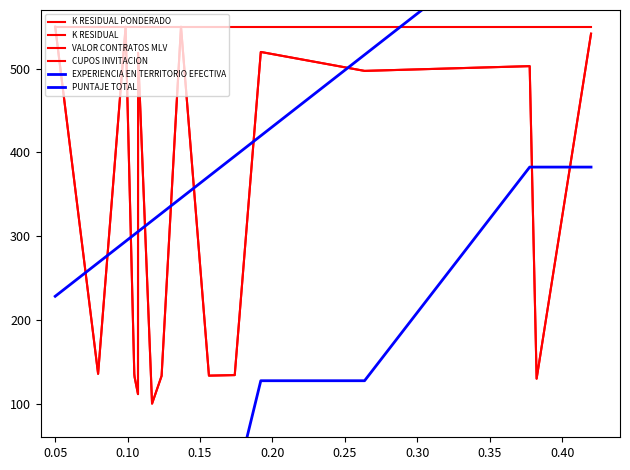

True or false: VALOR CONTRATOS MLV and K RESIDUAL cross at least once.

False